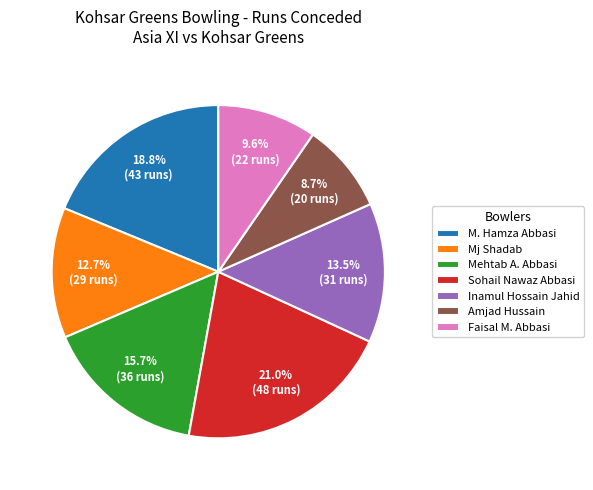

What percentage is the Mj Shadab slice, to the nearest percent?

13%